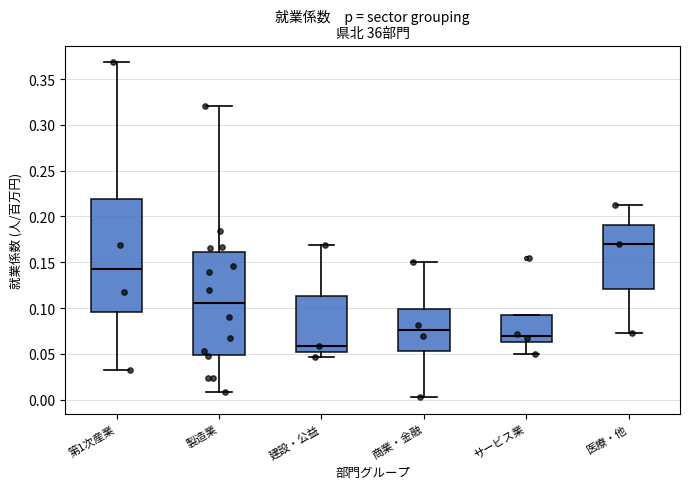

Reading left to right, transcribe this box plot: for each box, give where its median line is, the range the box spans, and where its two whiskers end, as read against the y-axis. The values are not printed on the chart, so give them approximately, as read against the axis.

第1次産業: median 0.145, box 0.095 to 0.220, whiskers 0.030 to 0.370
製造業: median 0.105, box 0.050 to 0.160, whiskers 0.010 to 0.320
建設・公益: median 0.060, box 0.050 to 0.115, whiskers 0.045 to 0.170
商業・金融: median 0.075, box 0.055 to 0.100, whiskers 0.005 to 0.150
サービス業: median 0.070, box 0.065 to 0.090, whiskers 0.050 to 0.090
医療・他: median 0.170, box 0.120 to 0.190, whiskers 0.075 to 0.210